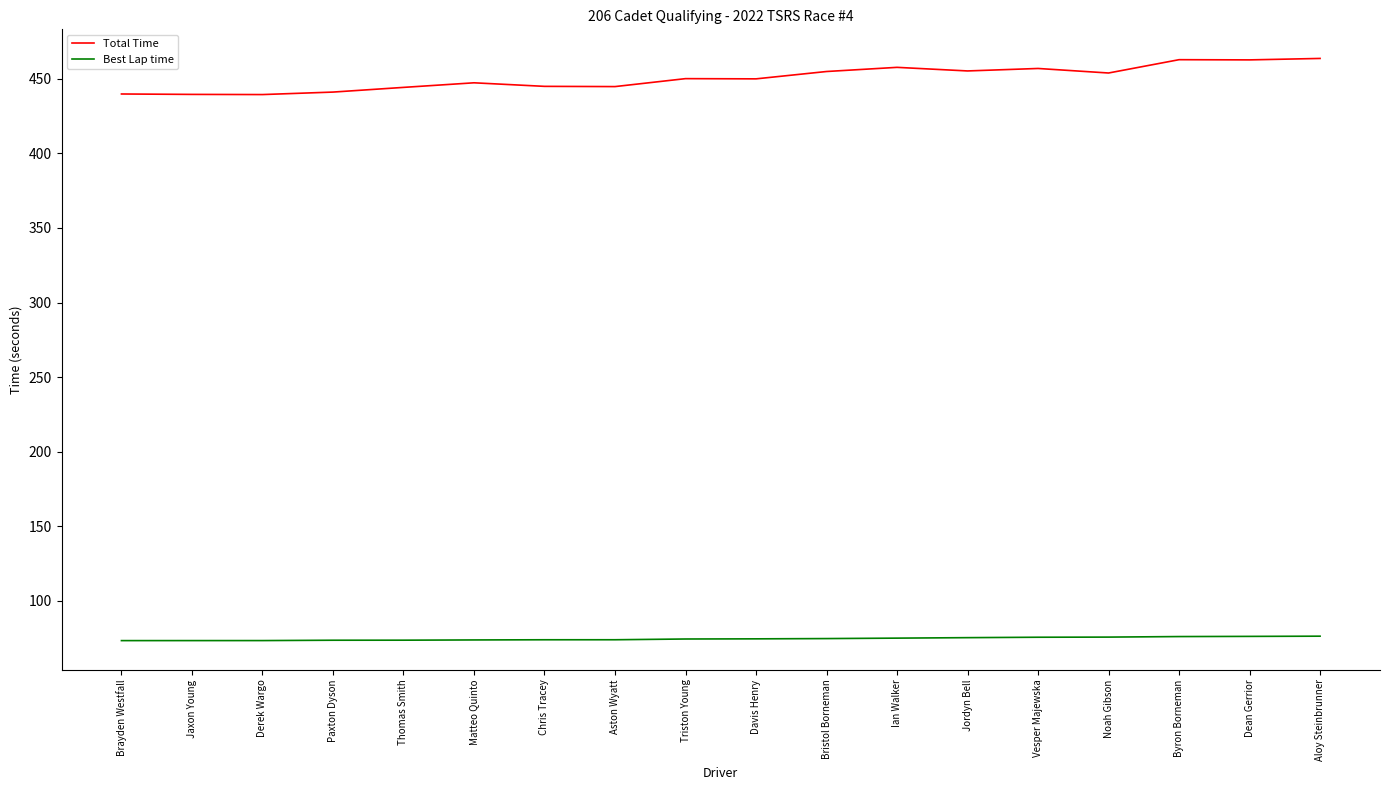

Which series has the largest range (max minus min)?

Total Time